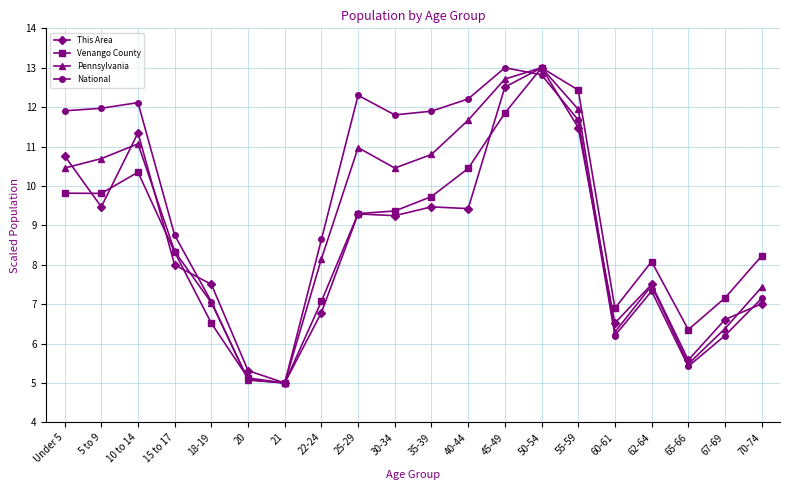

Count the number of data series in this chart.

4